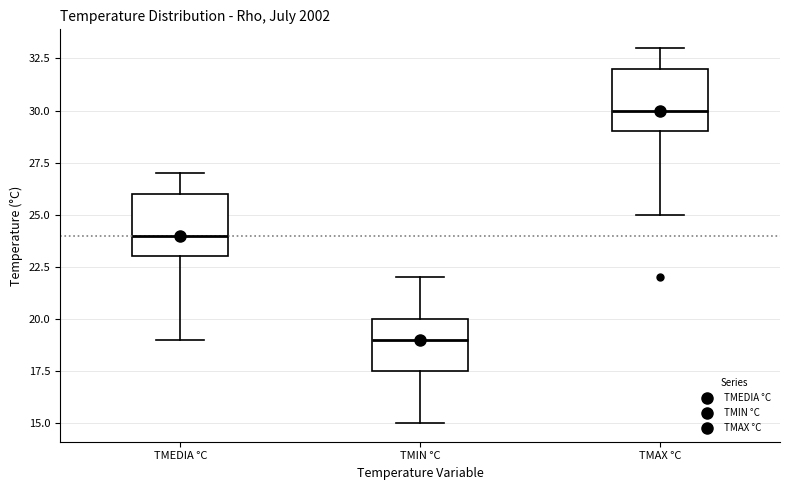

Where does the upper whisker of the box for TMEDIA °C end on the y-axis? The values are not printed on the chart, so give them approximately, as read against the axis.

27.0